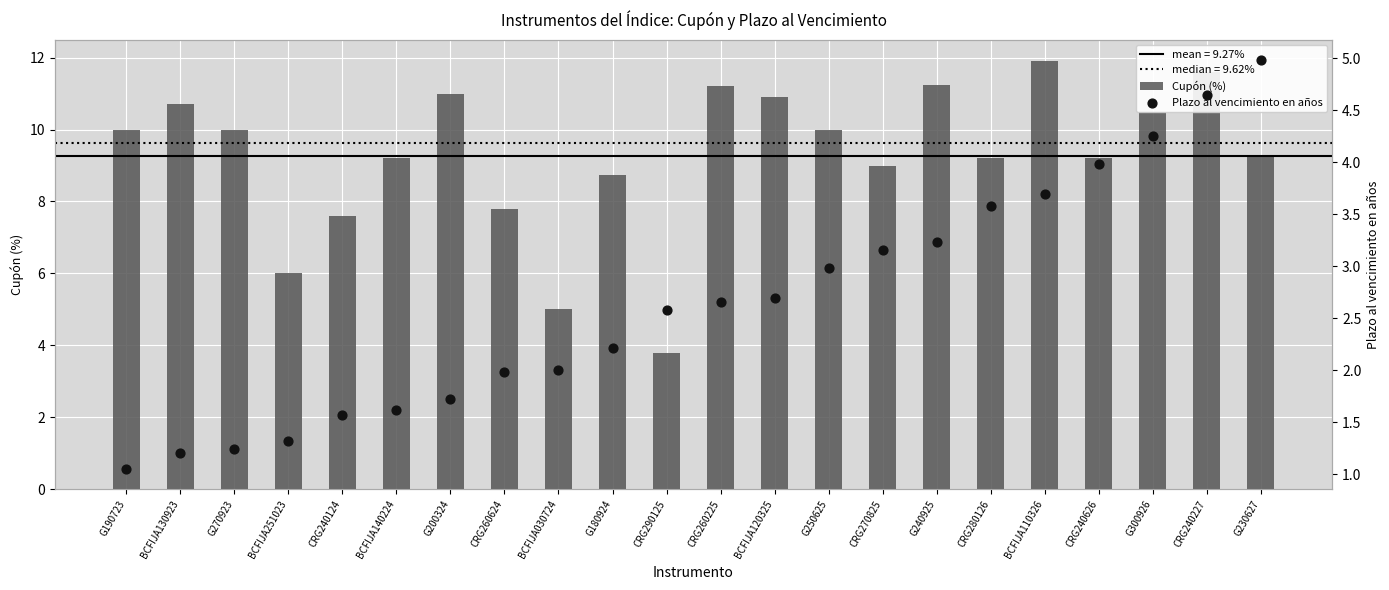

At which category is the sum across all series the highest?

CRG240227